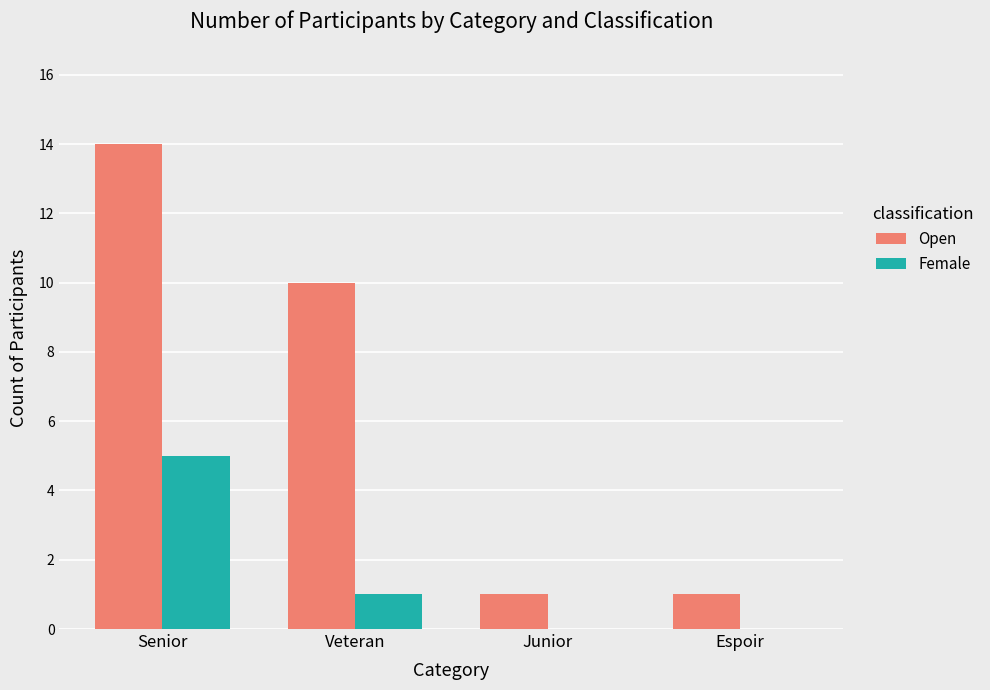

True or false: Open has a value of 1 at Espoir.

True